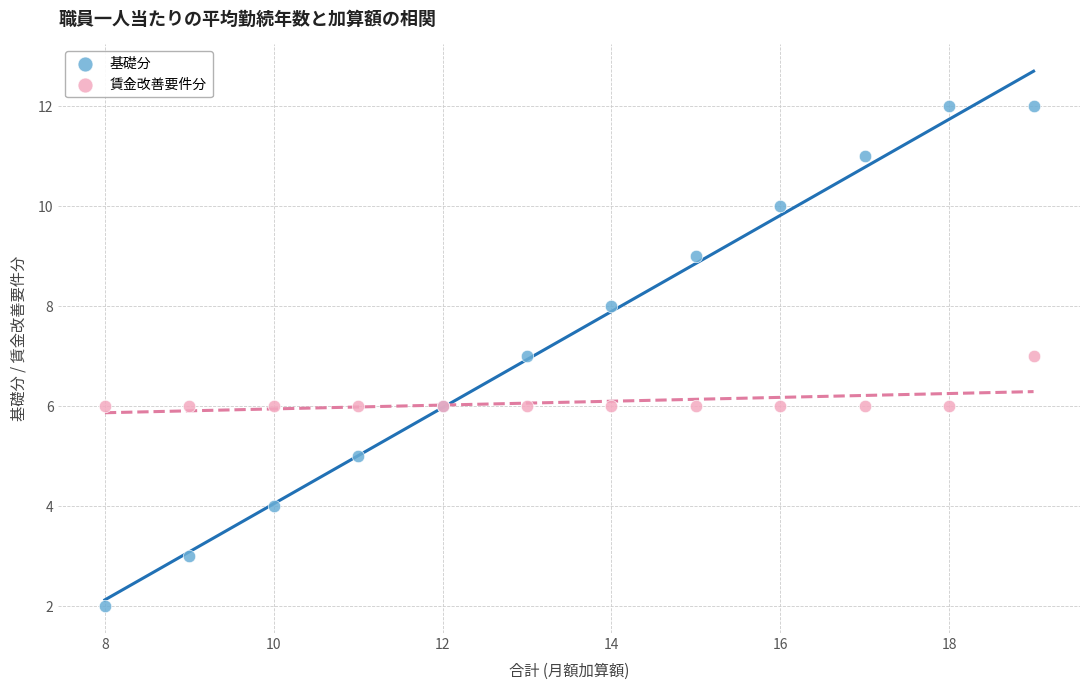

Which series reaches the maximum Y coordinate?

基礎分